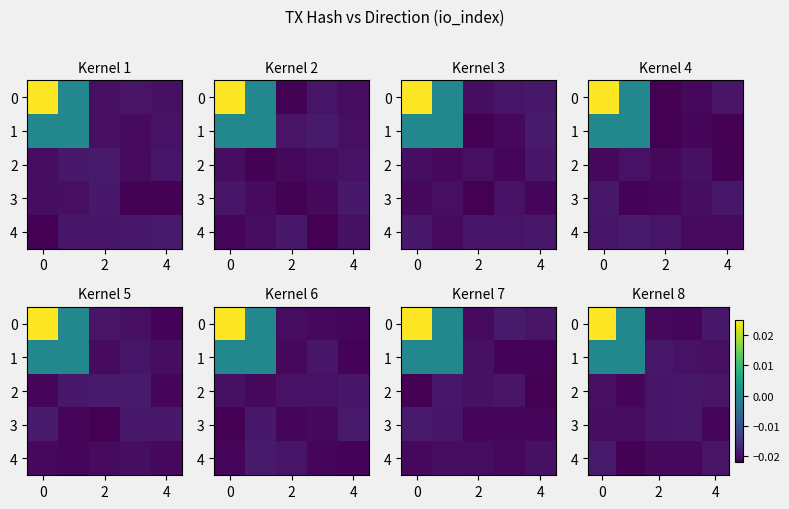

What is the total value across all series at 4?

-0.1